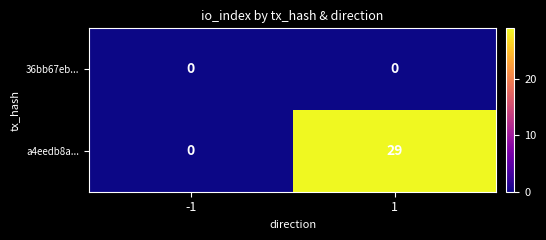

Reading right to left, what are all the values shown in this chart?

36bb67eb...: 1=0	-1=0
a4eedb8a...: 1=29	-1=0